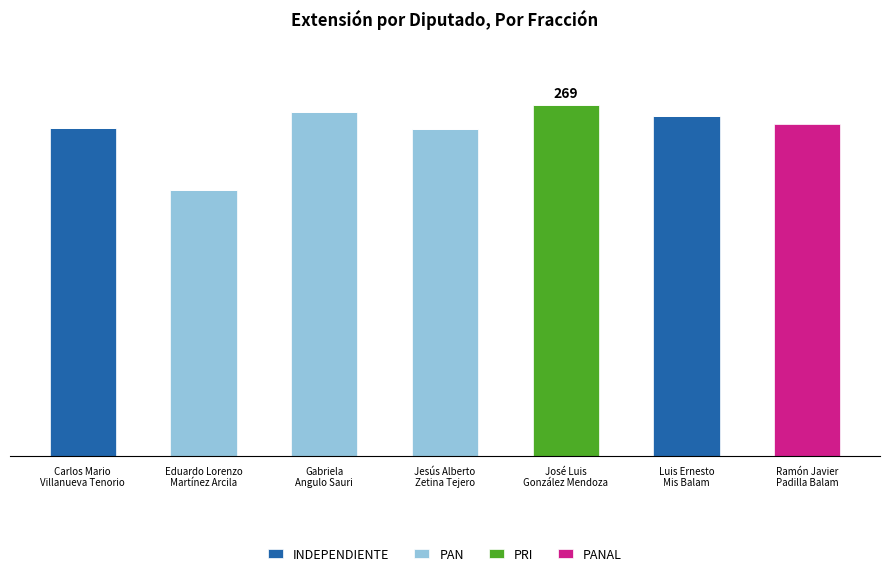

Rank the categories by INDEPENDIENTE value from highest to lowest.

Luis Ernesto
Mis Balam, Carlos Mario
Villanueva Tenorio, Eduardo Lorenzo
Martínez Arcila, Gabriela
Angulo Sauri, Jesús Alberto
Zetina Tejero, José Luis
González Mendoza, Ramón Javier
Padilla Balam